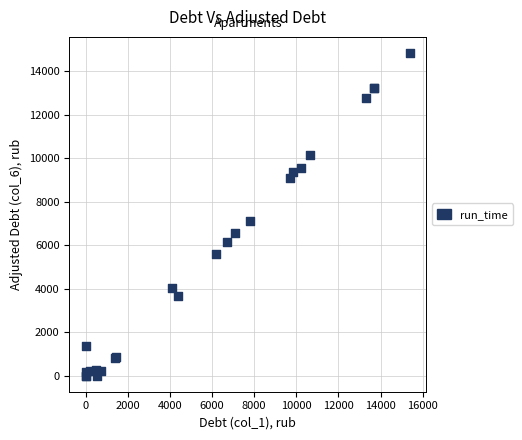

What Y value in the scatter plot is closest to 7418?

7089.4